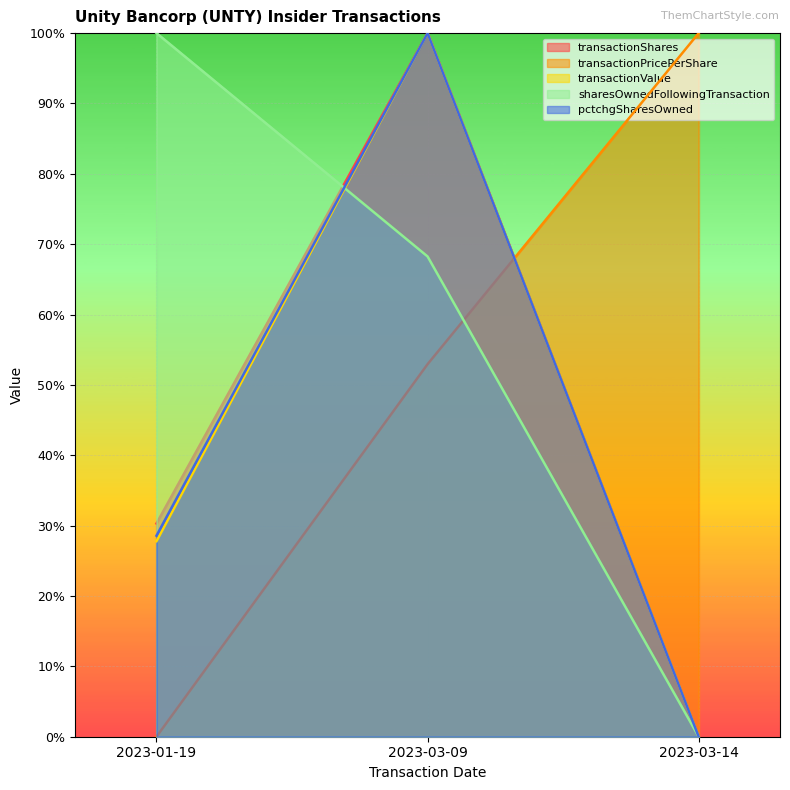

What is the label of the 2nd point from the left?

2023-03-09